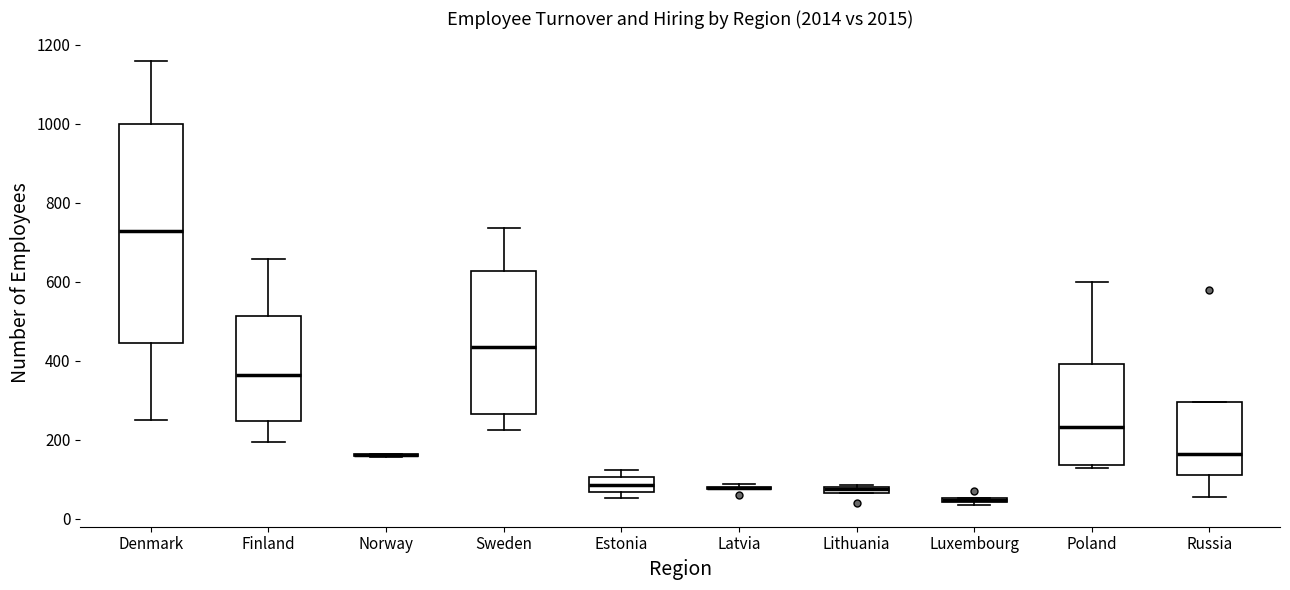

Which box is the tallest, from its lower edge to its upper edge?

Denmark